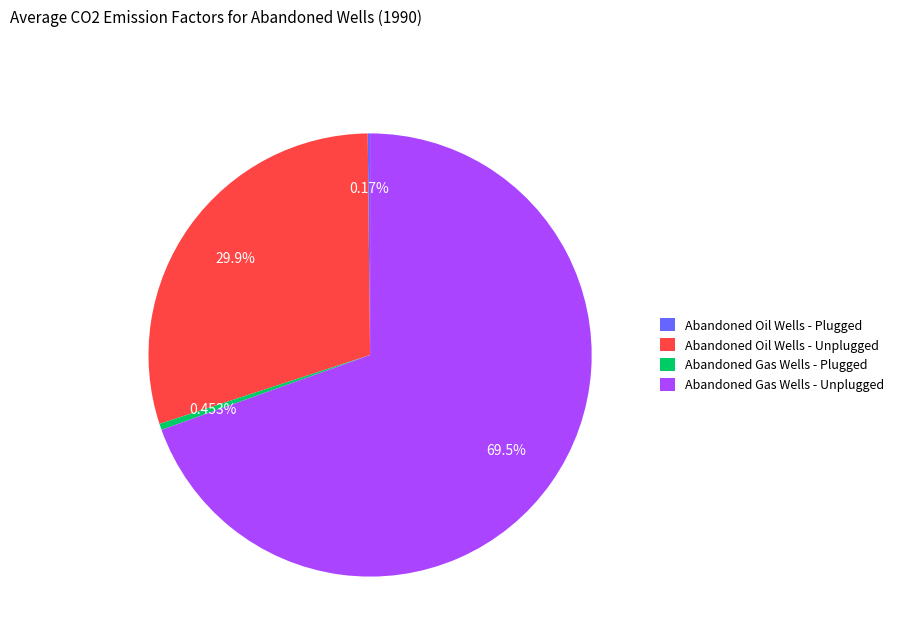

What is the largest slice in the pie chart?

Abandoned Gas Wells - Unplugged